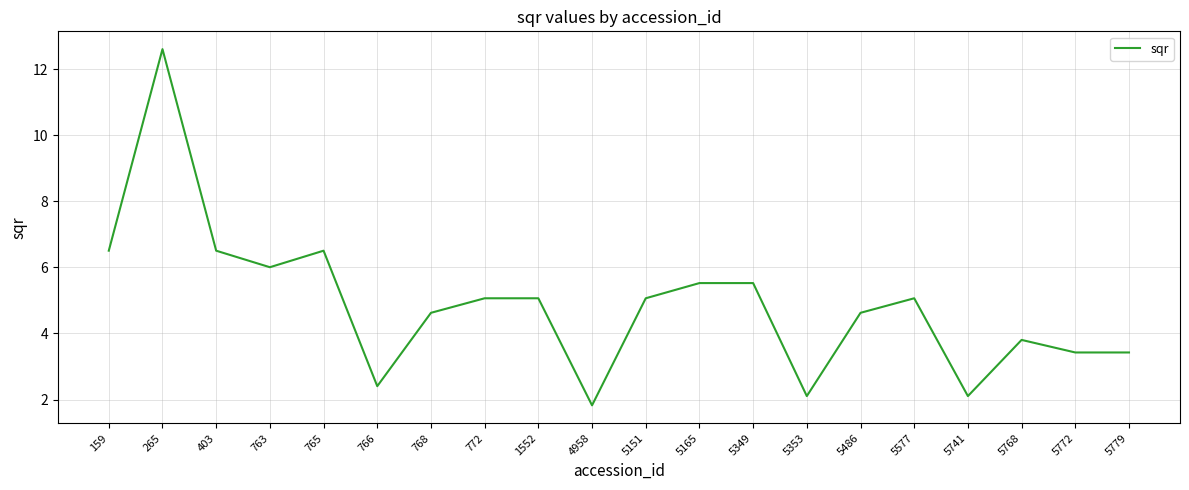

What is the difference between the second highest and minimum values?

4.7